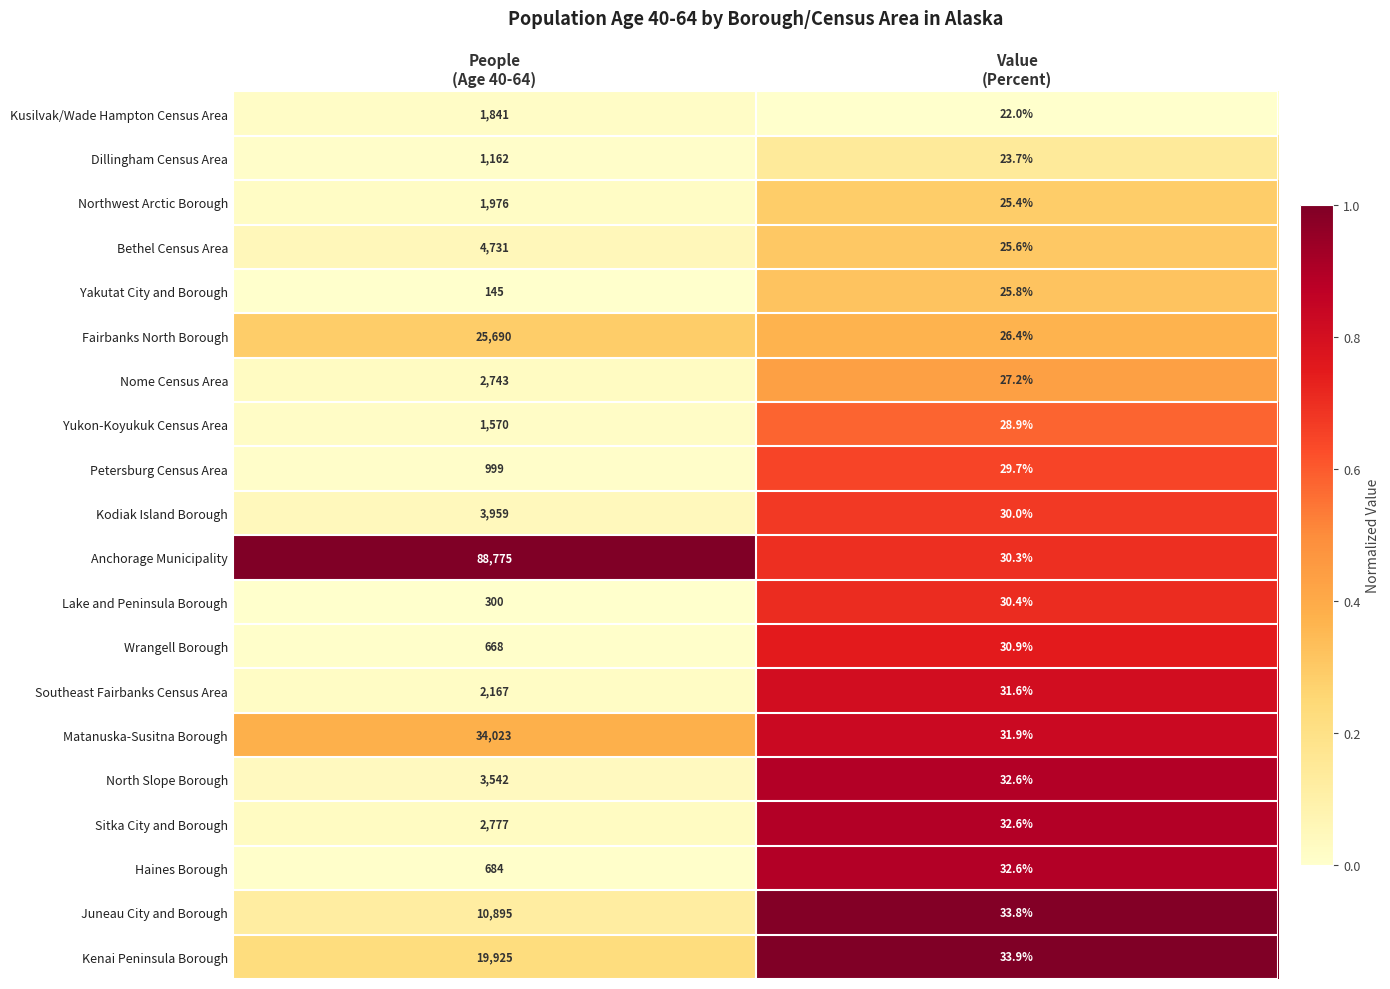

Rank the series by their maximum value, from highest to lowest.

Anchorage Municipality, Matanuska-Susitna Borough, Fairbanks North Borough, Kenai Peninsula Borough, Juneau City and Borough, Bethel Census Area, Kodiak Island Borough, North Slope Borough, Sitka City and Borough, Nome Census Area, Southeast Fairbanks Census Area, Northwest Arctic Borough, Kusilvak/Wade Hampton Census Area, Yukon-Koyukuk Census Area, Dillingham Census Area, Petersburg Census Area, Haines Borough, Wrangell Borough, Lake and Peninsula Borough, Yakutat City and Borough